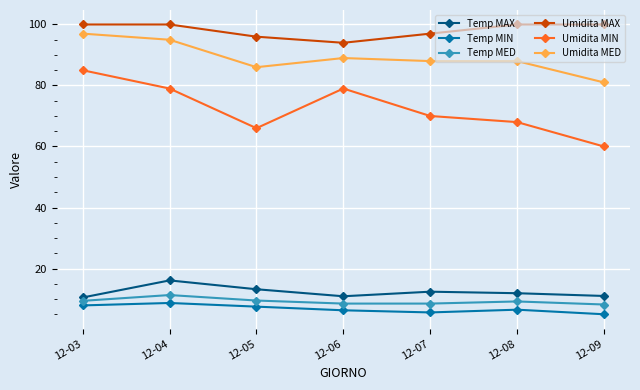

What is the sum of all Umidita MAX values?

687.0